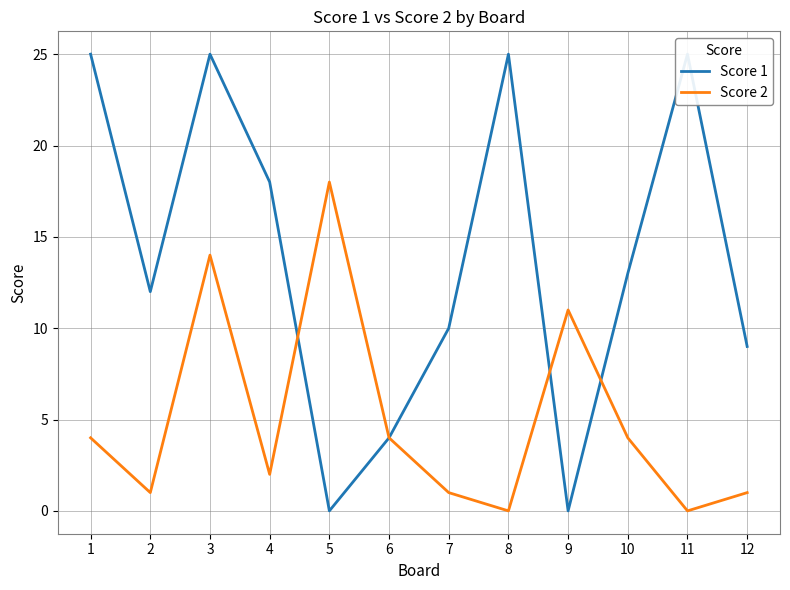

How many categories are shown in the chart?

12